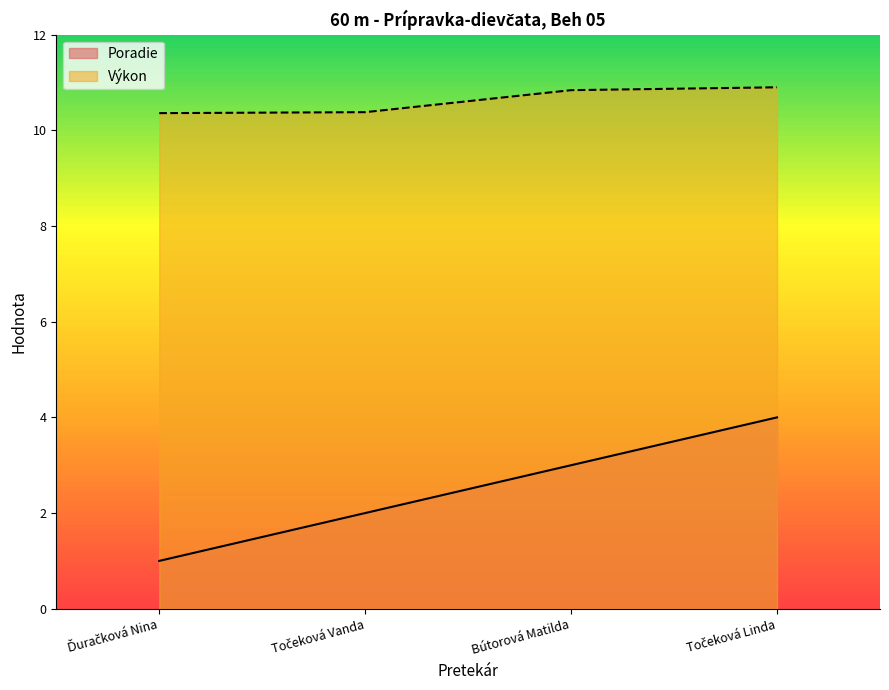

What is the lowest value of the Výkon series?

10.4